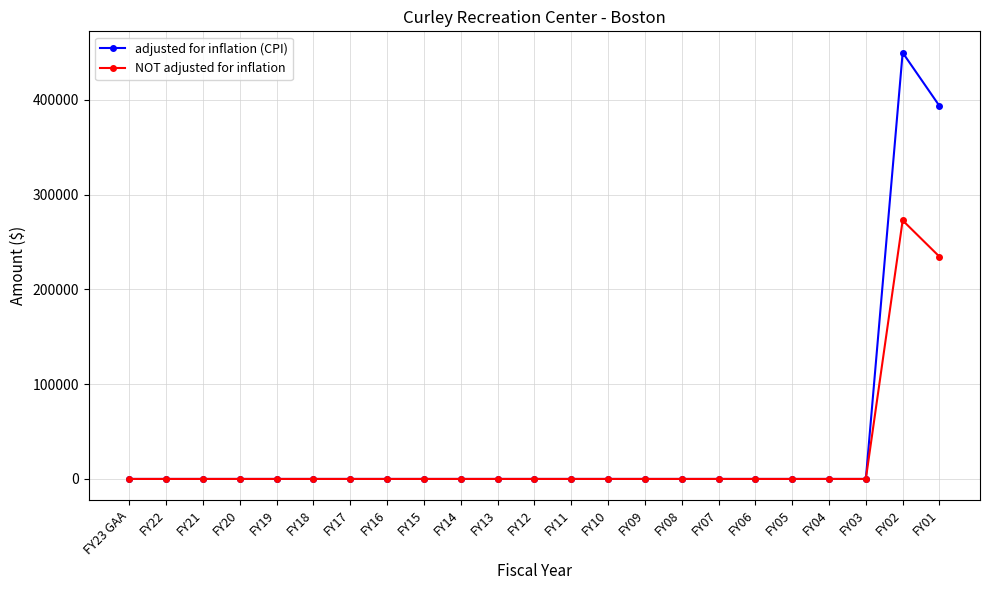

Which label corresponds to the largest value in the chart?

FY02